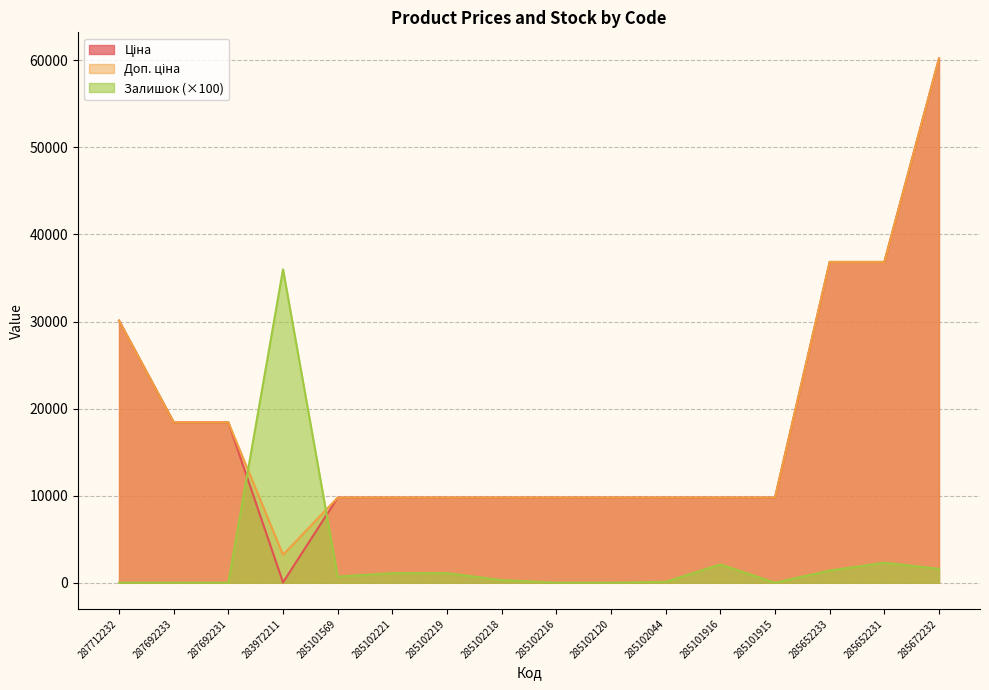

True or false: Ціна has more than 2 points higher than both neighbors.

False